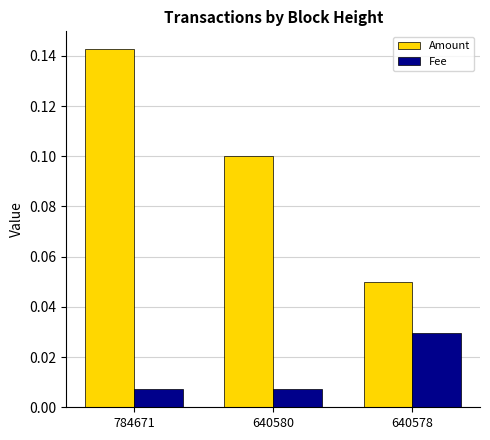

Is it true that Amount equals 0.1 at 784671?

True